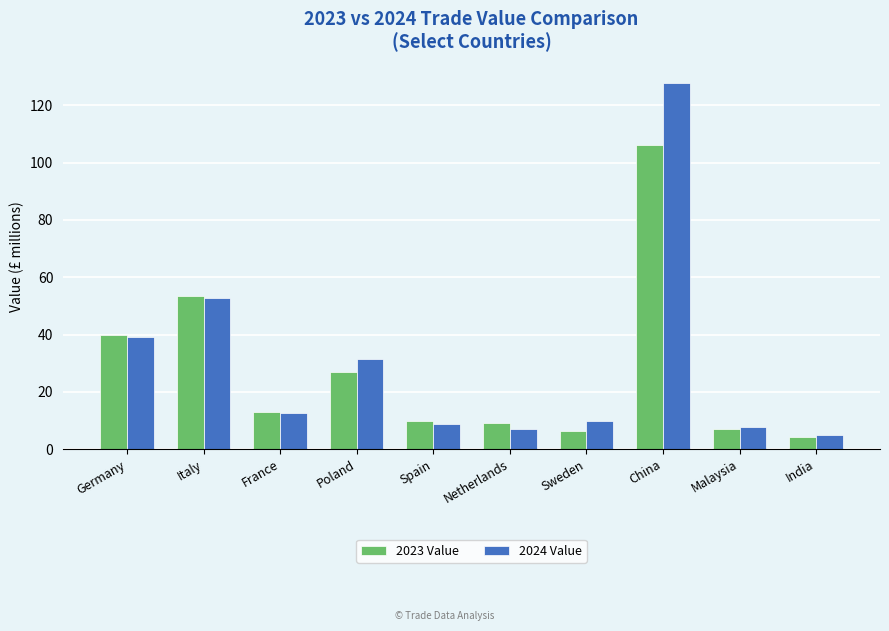

What is the label of the 2nd bar from the right?

Malaysia